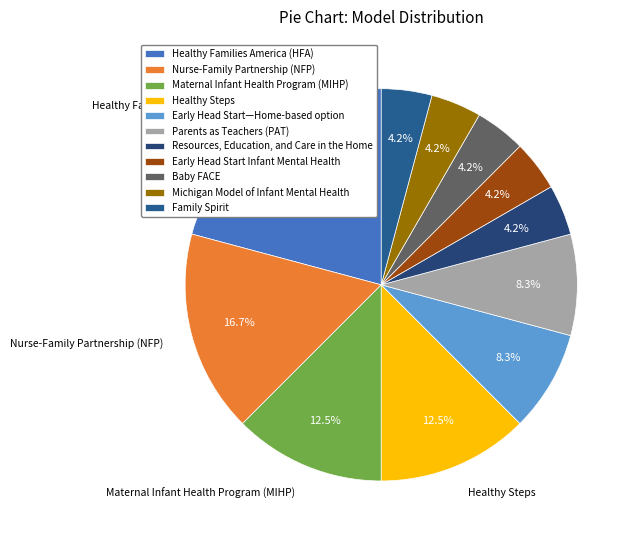

Does Healthy Steps account for over 50% of the chart?

No